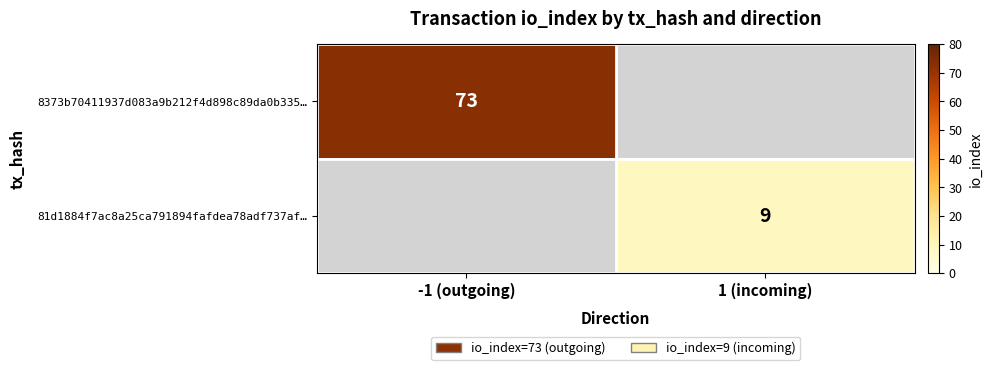

True or false: 8373b70411937d083a9b212f4d898c89da0b335… has a value of 73 at -1 (outgoing).

True